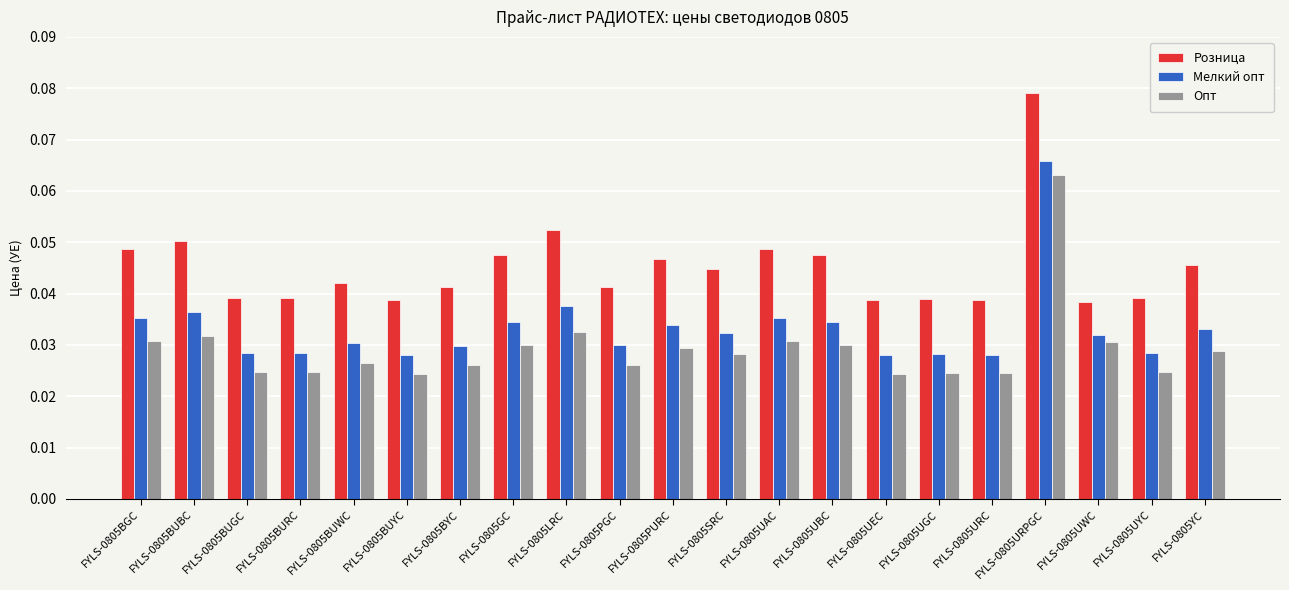

What are all the series names shown in the legend?

Розница, Мелкий опт, Опт